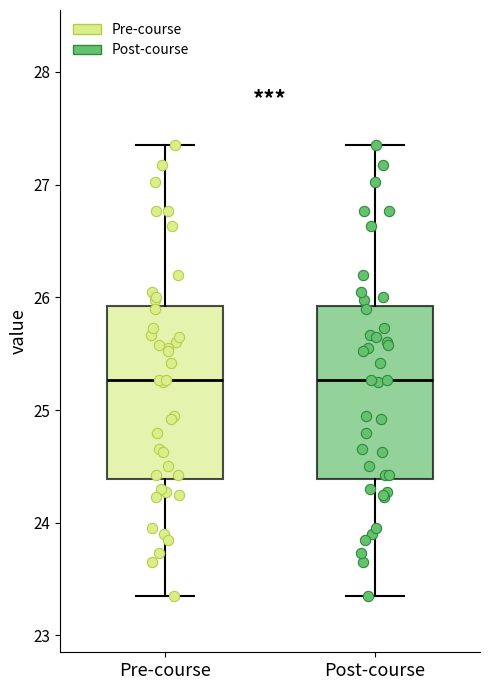

Reading left to right, transcribe this box plot: for each box, give where its median line is, the range the box spans, and where its two whiskers end, as read against the y-axis. The values are not printed on the chart, so give them approximately, as read against the axis.

Pre-course: median 25.3, box 24.4 to 25.9, whiskers 23.4 to 27.4
Post-course: median 25.3, box 24.4 to 25.9, whiskers 23.4 to 27.4